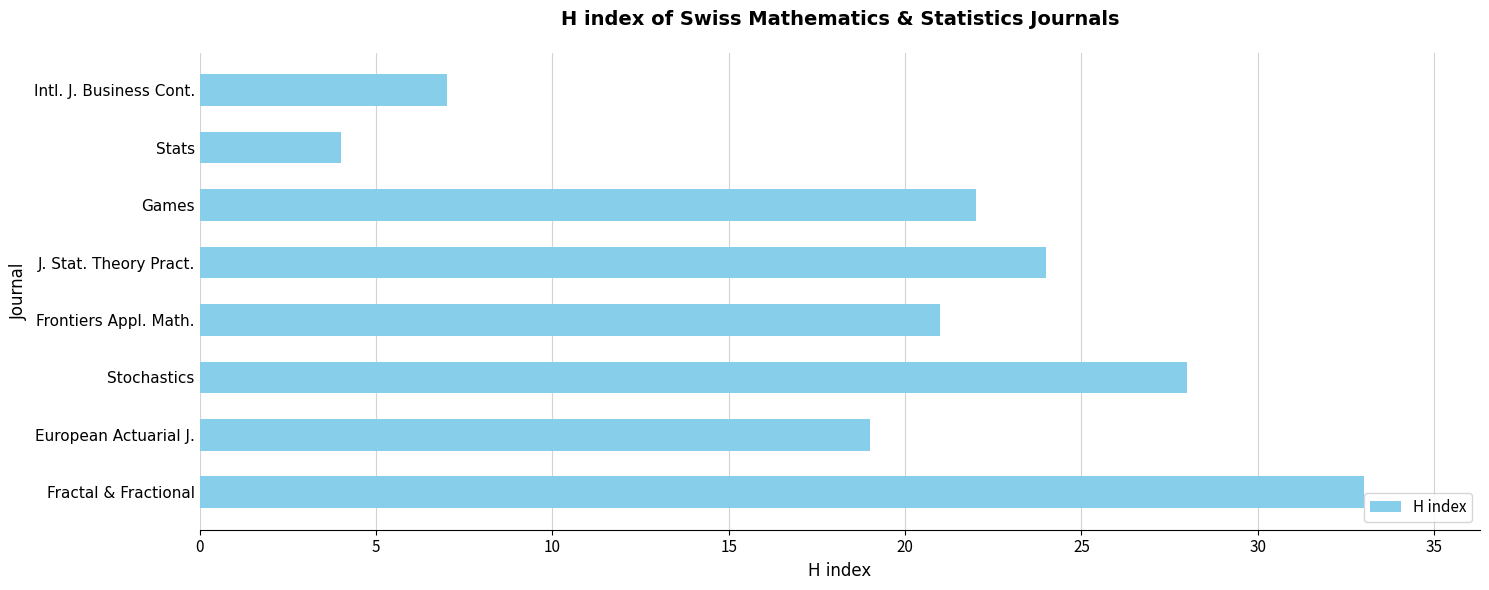

What is the smallest value displayed?

4